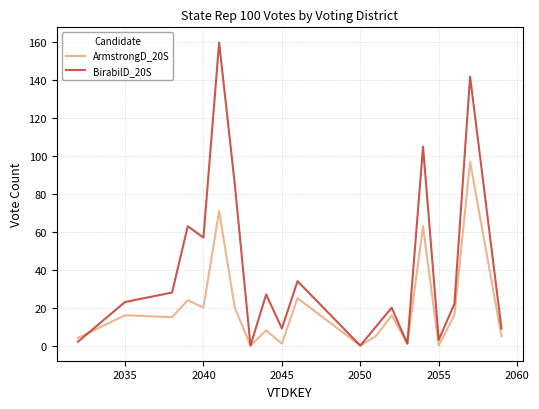

Rank the series by their maximum value, from highest to lowest.

BirabilD_20S, ArmstrongD_20S